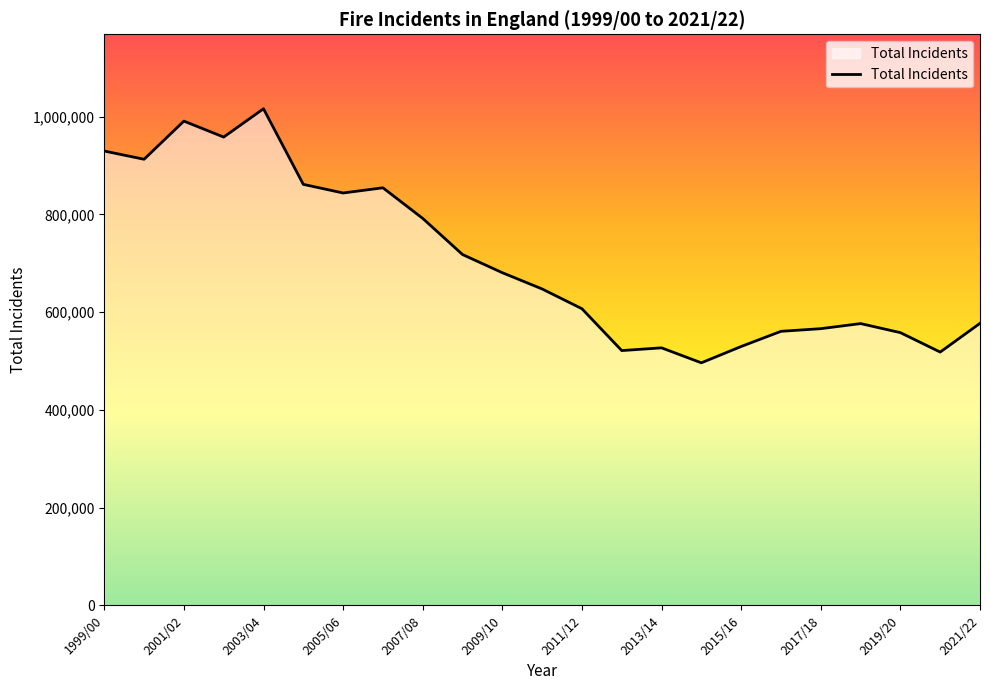

What is the smallest value displayed?

496274